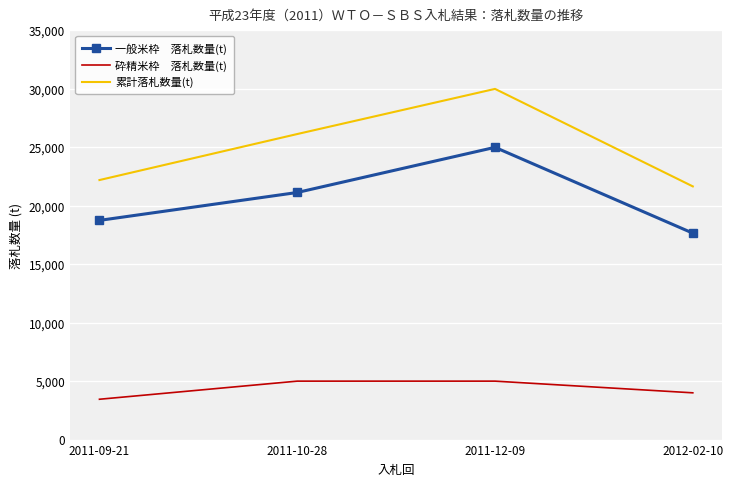

What position from the right is 2012-02-10?

1